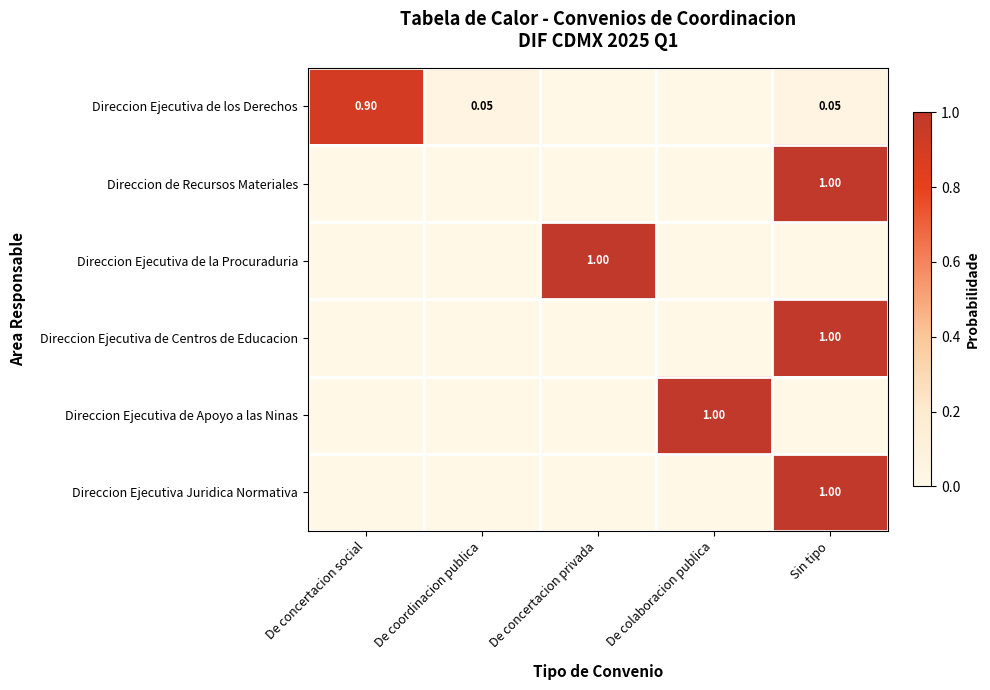

What is the approximate value of Direccion Ejecutiva de Apoyo a las Ninas at De colaboracion publica?

1.0